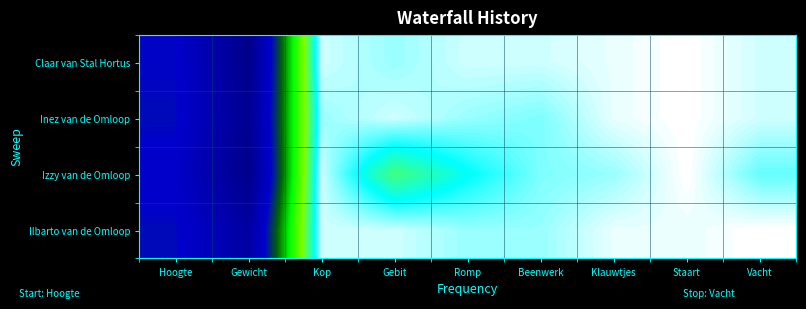

Rank the series by their maximum value, from lowest to highest.

Claar van Stal Hortus, Inez van de Omloop, Izzy van de Omloop, Ilbarto van de Omloop